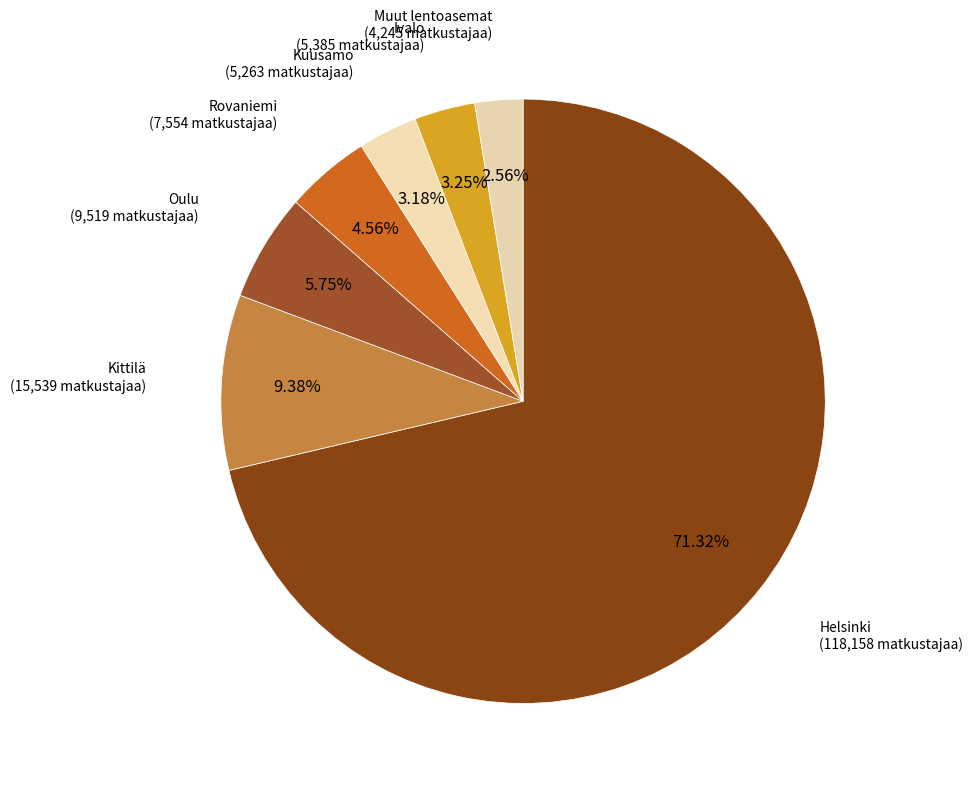

How many slices are in this pie chart?

7